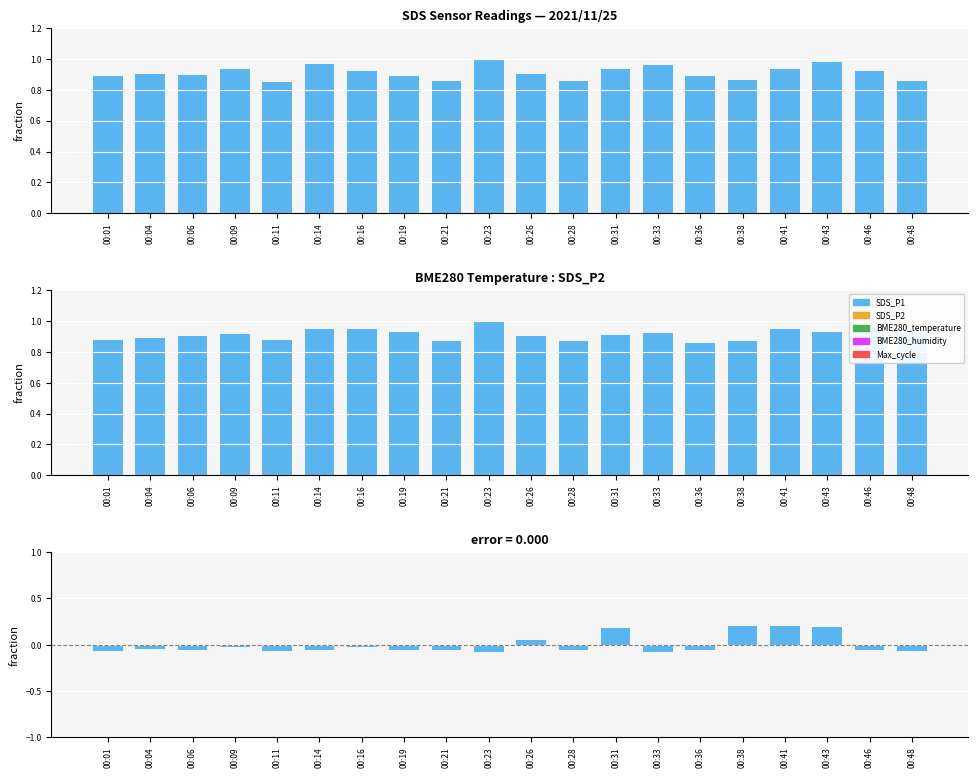

How many data points does each series have?

20